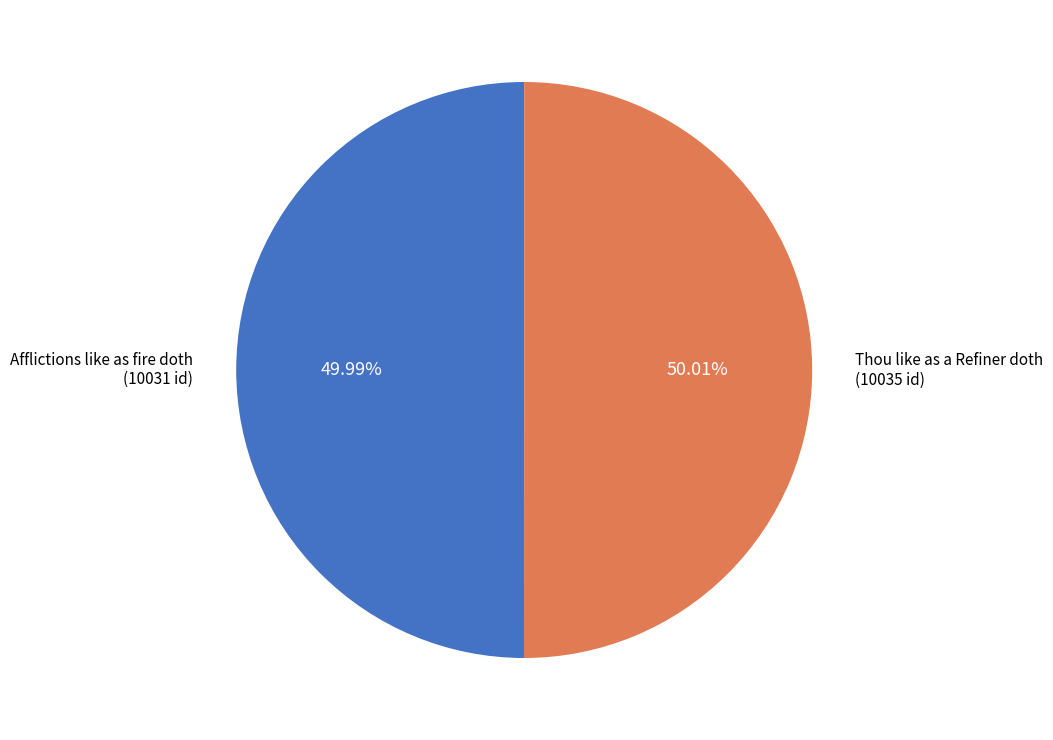

Is there a majority slice in this chart?

Yes